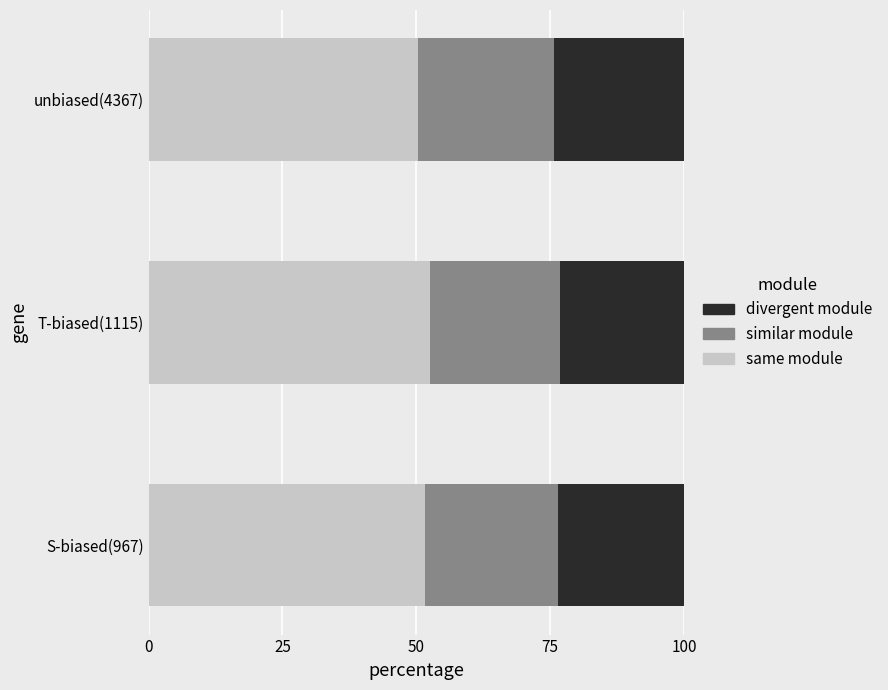

True or false: same module has a value of 51.6 at S-biased(967).

True